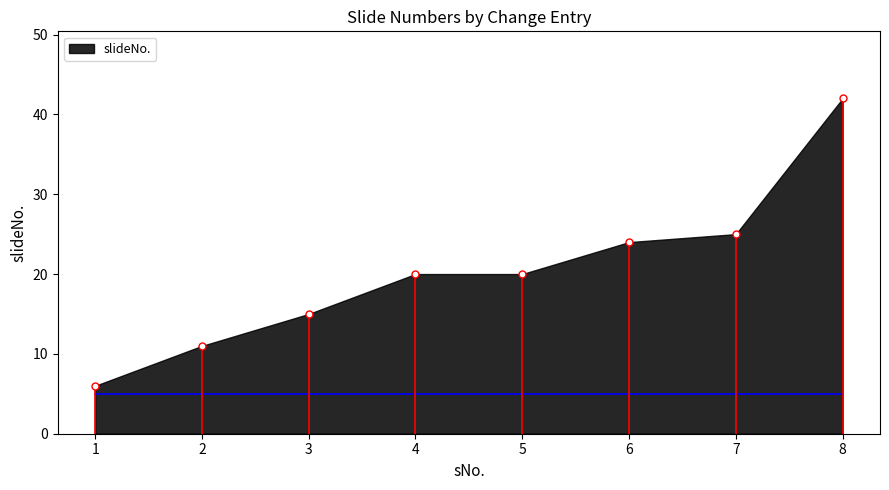

How many data points are above 20?

3